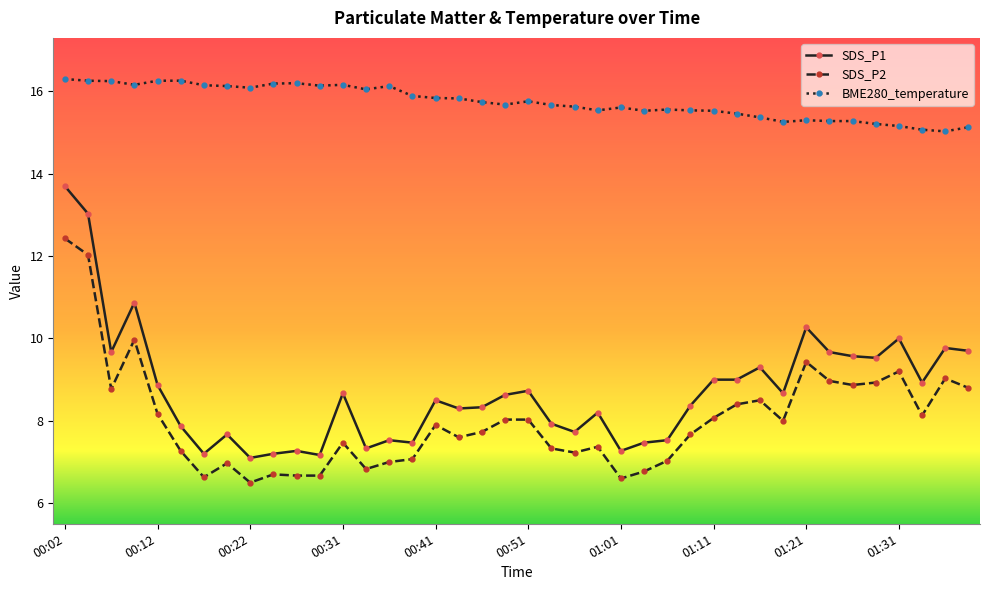

Which series has the largest range (max minus min)?

SDS_P1